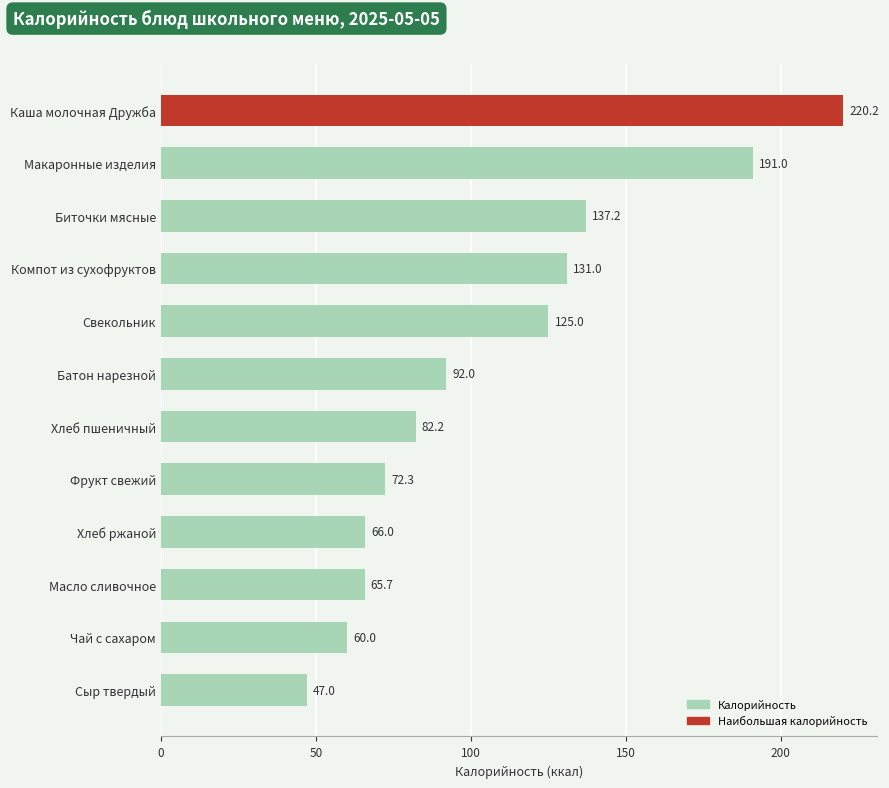

Which has a higher value, Макаронные изделия or Масло сливочное?

Макаронные изделия